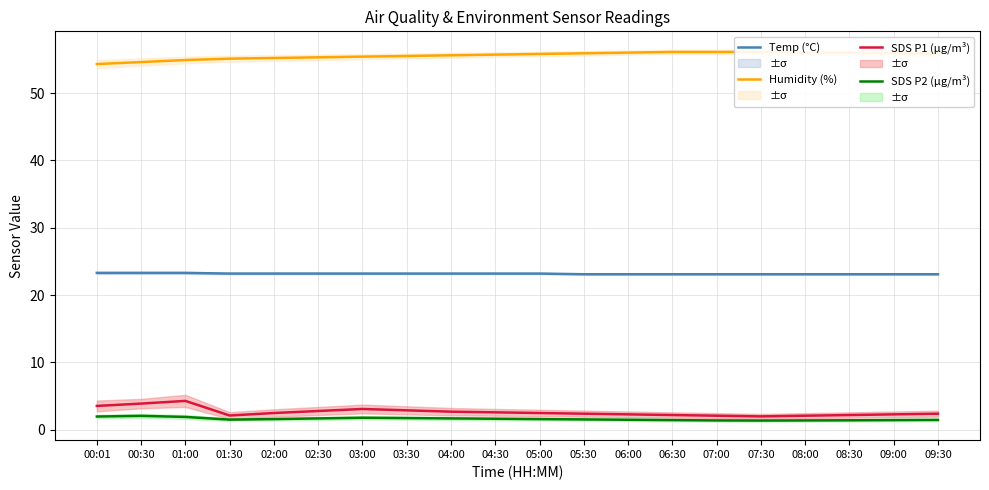

At which label does Humidity (%) reach its peak?

06:30